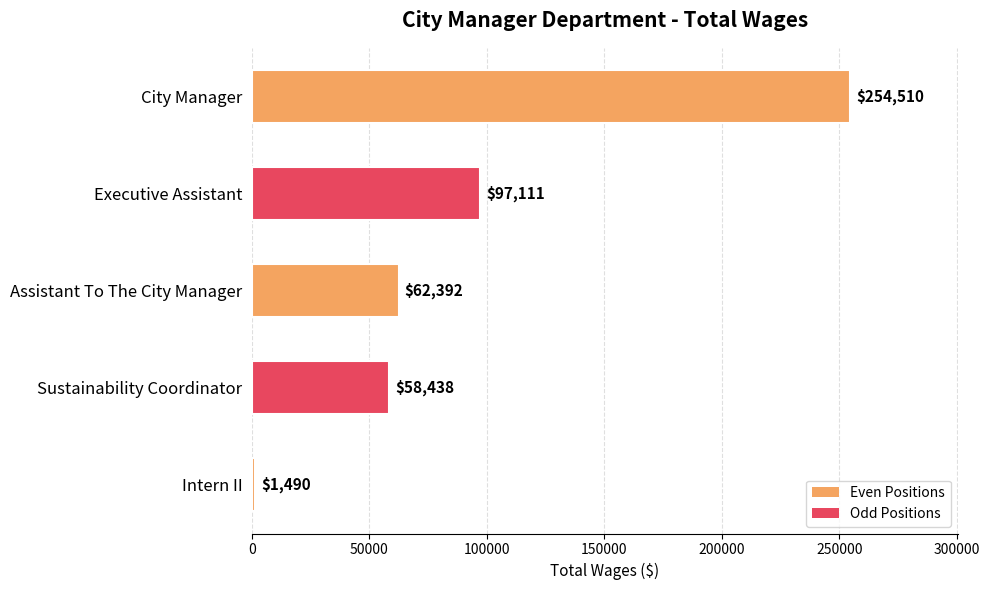

Count the number of categories in the chart.

5